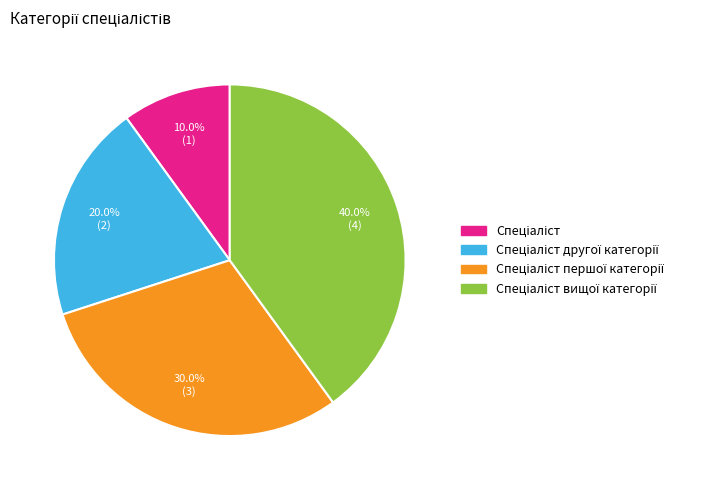

Is there any slice that represents more than half of the pie?

No